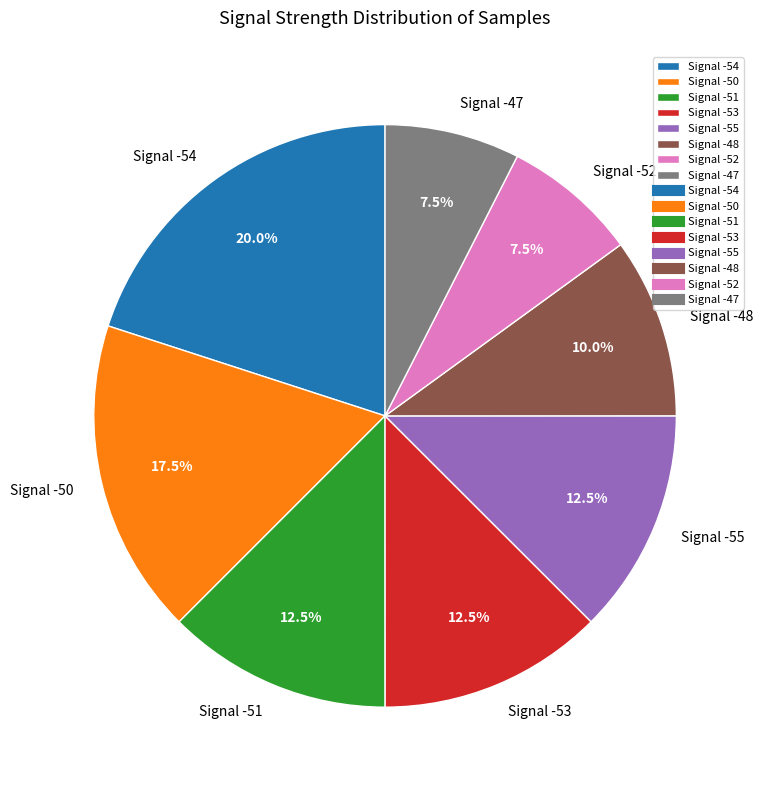

Which slice is the largest?

Signal -54